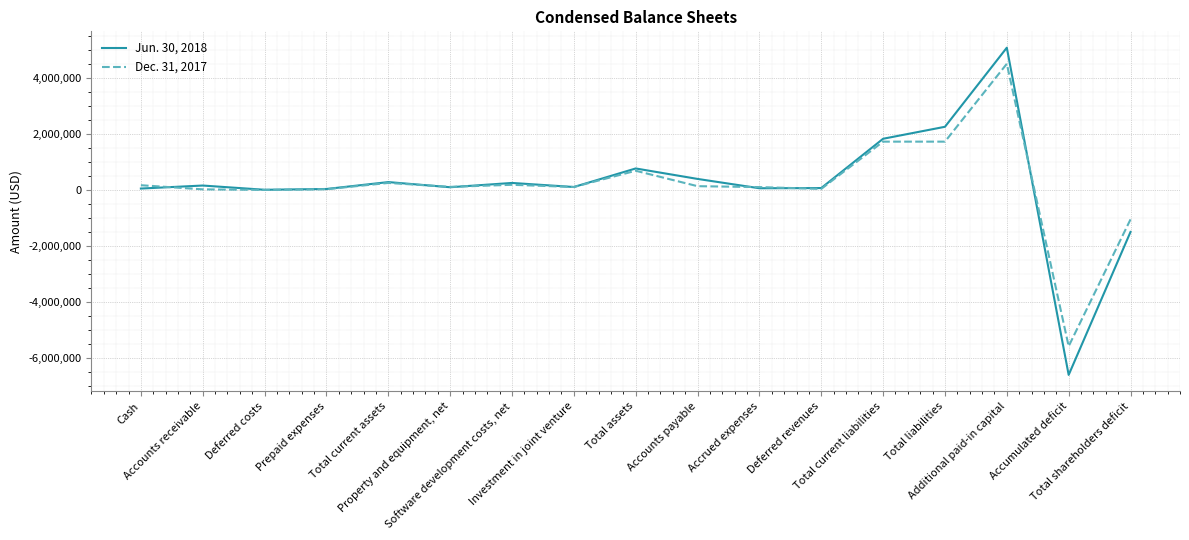

What is the difference between the Jun. 30, 2018 values at Investment in joint venture and Accumulated deficit?

6714161